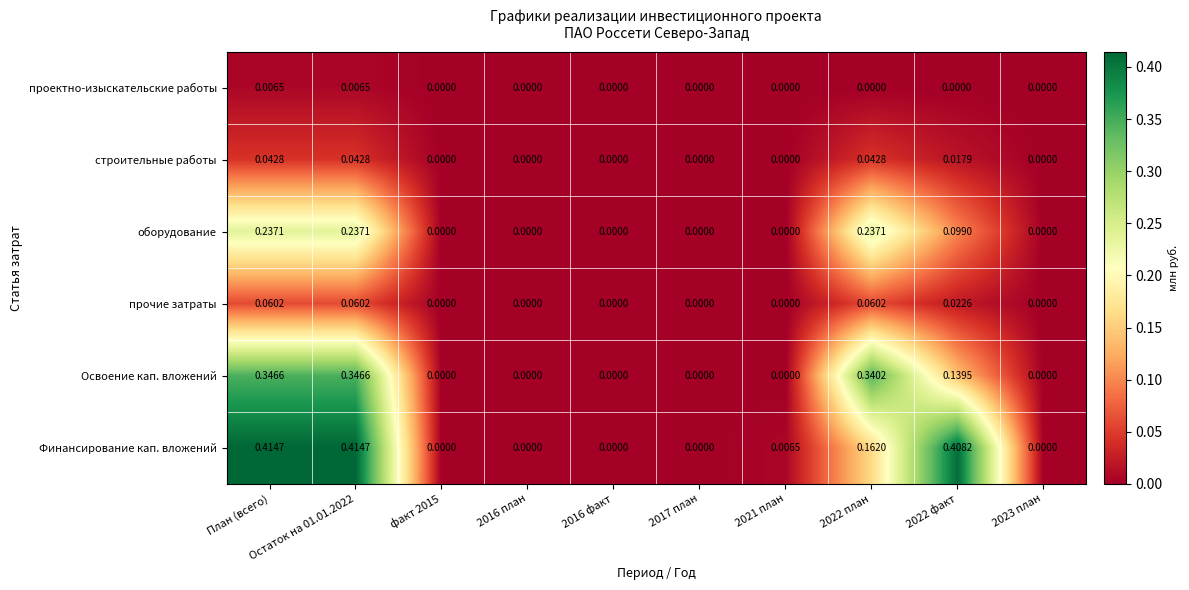

Rank the series by their maximum value, from lowest to highest.

проектно-изыскательские работы, строительные работы, прочие затраты, оборудование, Освоение кап. вложений, Финансирование кап. вложений